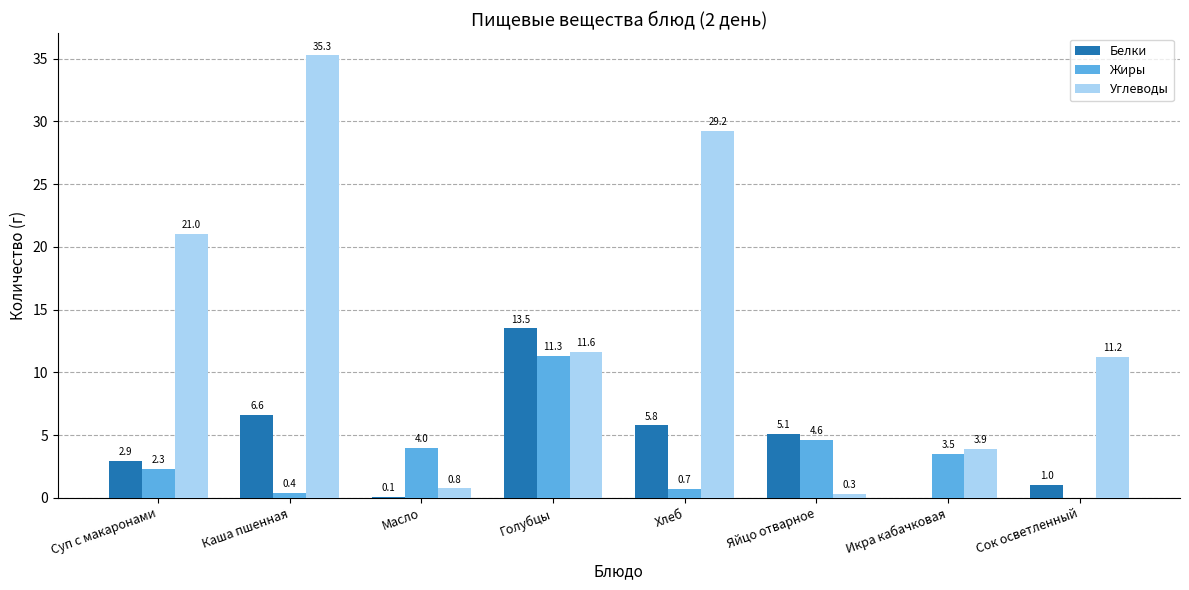

At which category is the sum across all series the highest?

Каша пшенная